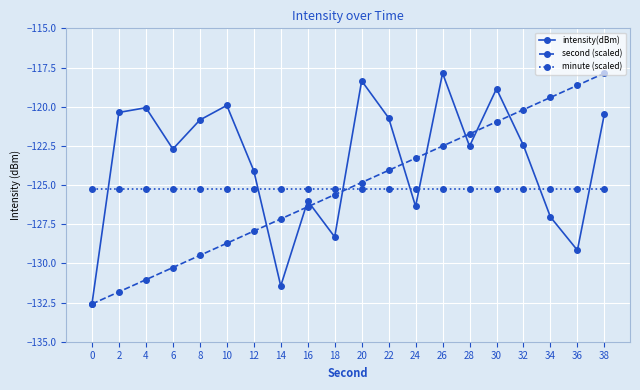

Which series has the largest total across all categories?

intensity(dBm)